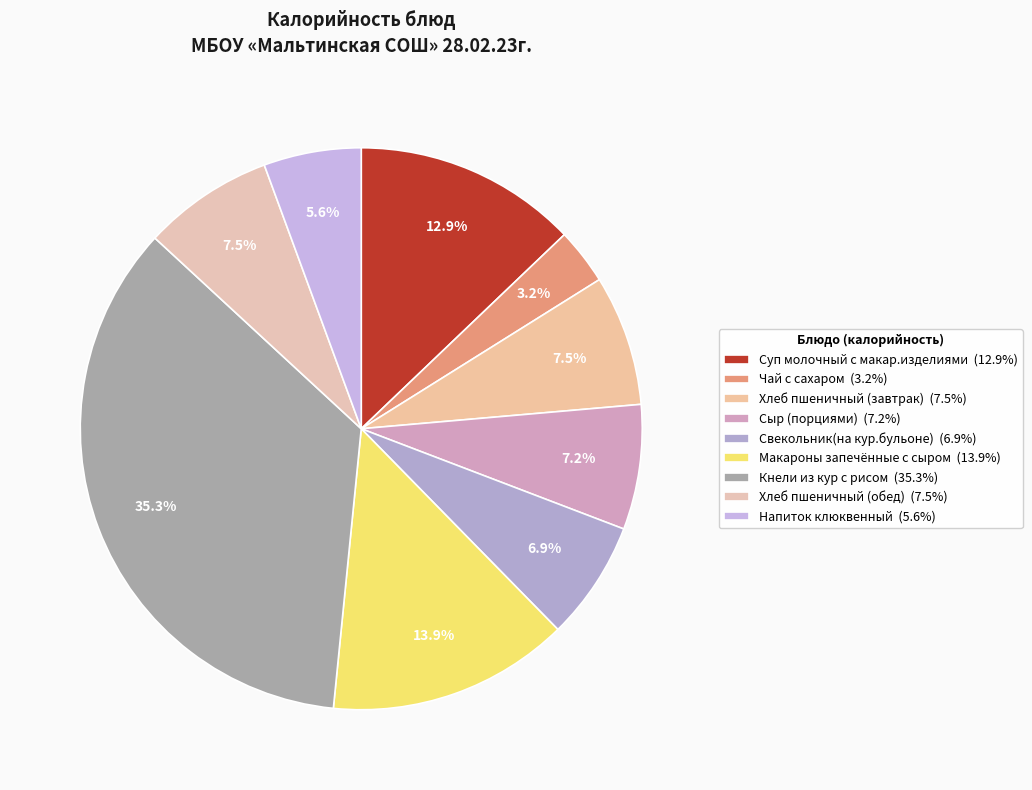

What is the total percentage of Хлеб пшеничный (завтрак) and Кнели из кур с рисом?

42.8%